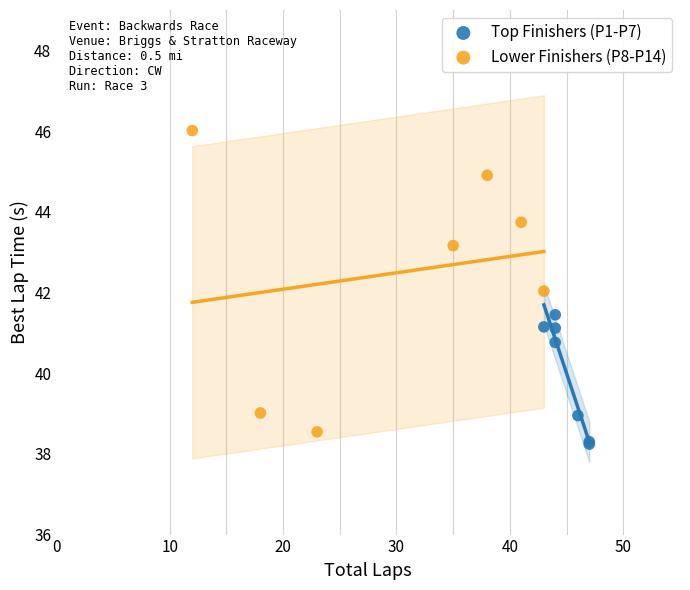

Which series has the widest spread of Y values?

Lower Finishers (P8-P14)